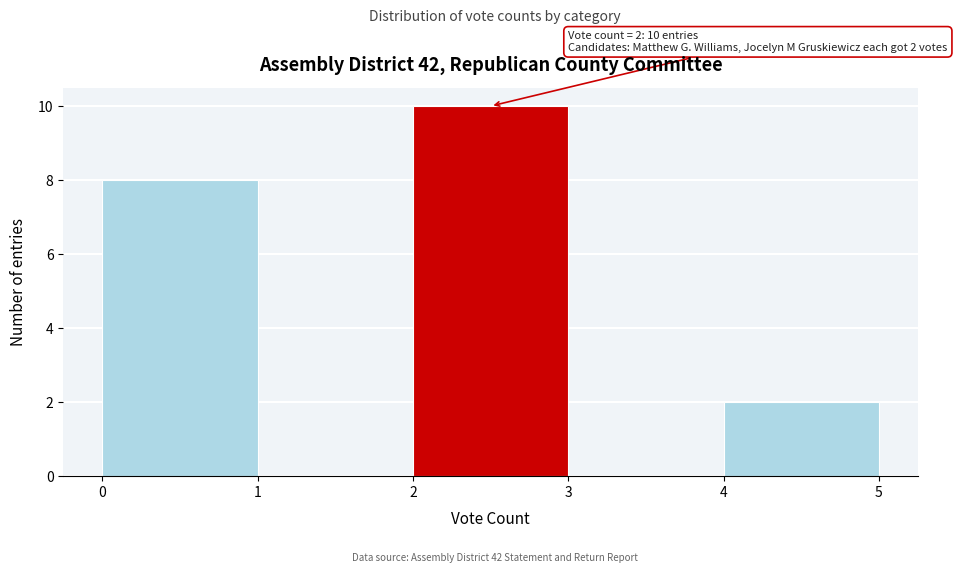

Over which range of the x-axis is the bar tallest?

2 to 3